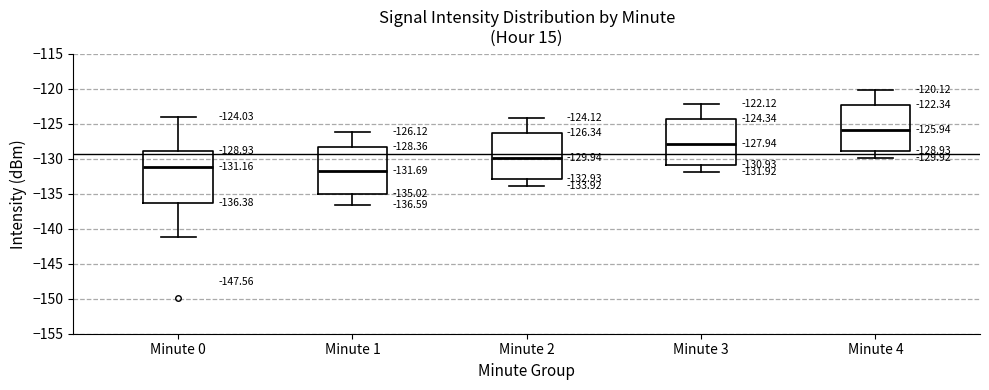

Comparing the boxes themselves (not the whiskers), which one is the tallest?

Minute 0